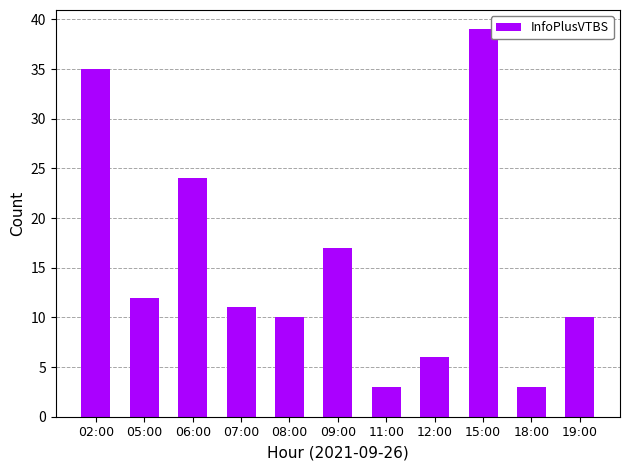

True or false: the data shows 6 at 08:00.

False